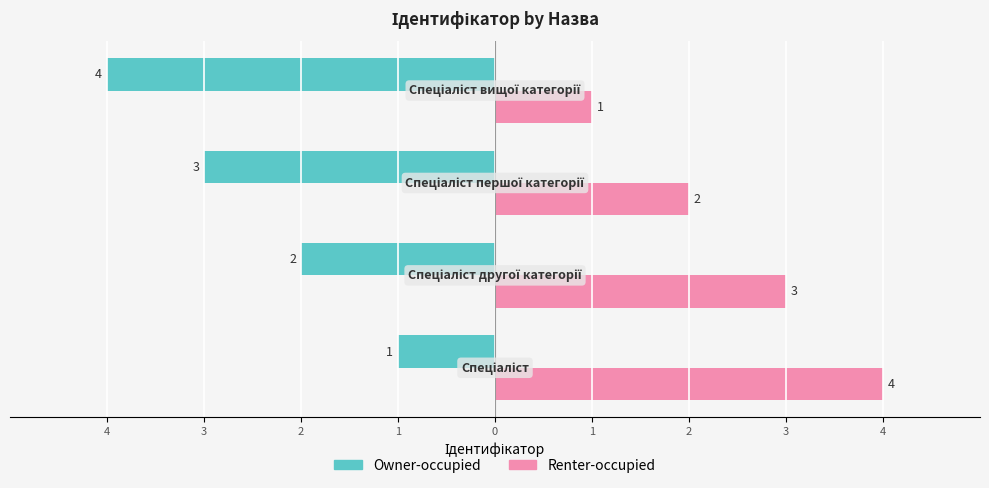

List the series in order of their overall mean, lowest first.

Owner-occupied, Renter-occupied